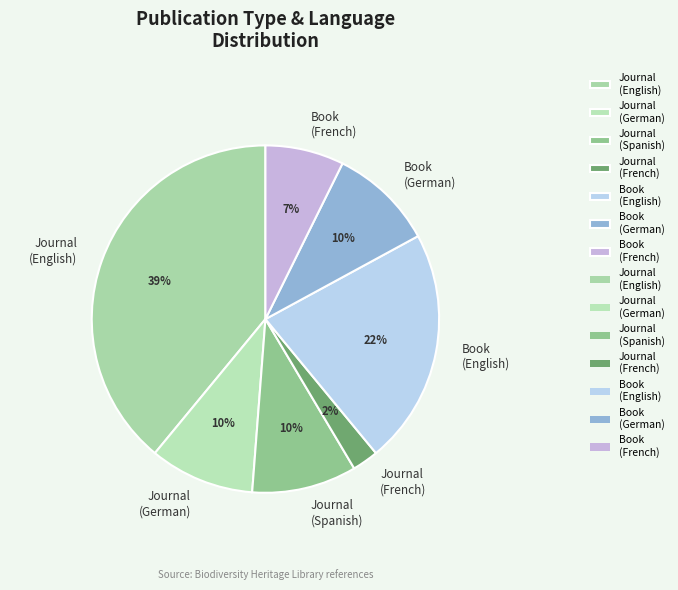

What is the ratio of the value at Journal (German) to the value at Book (German)?

1.0